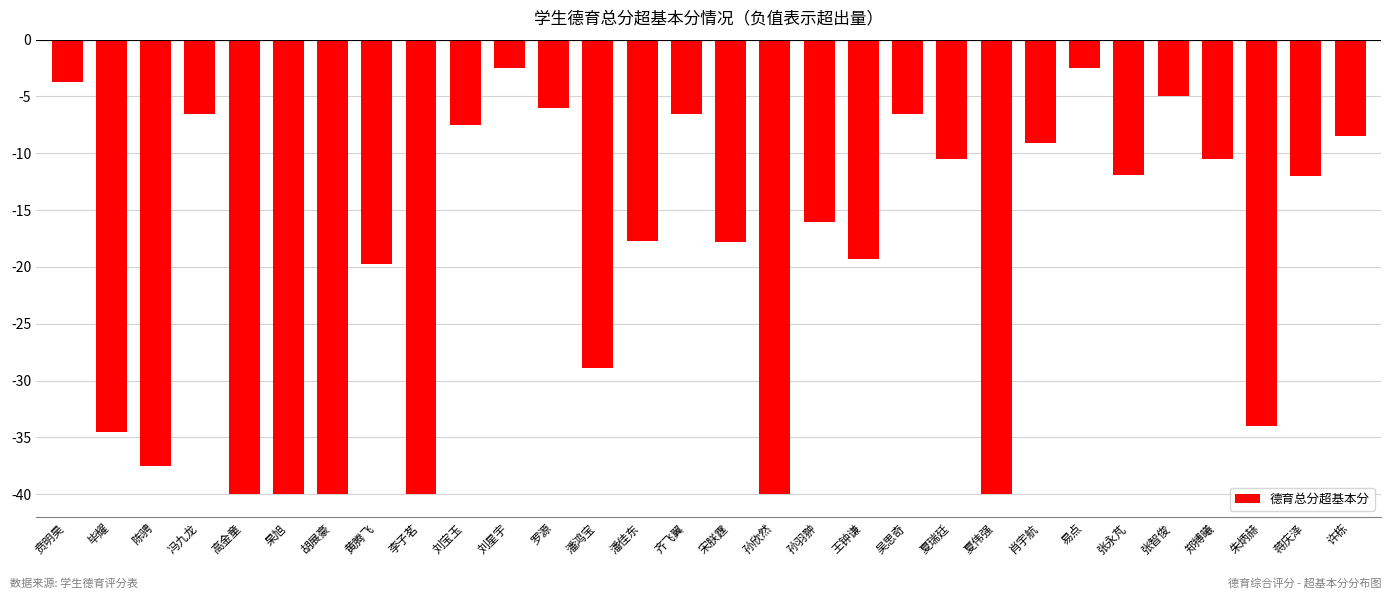

What position from the left is 张永芃?

25